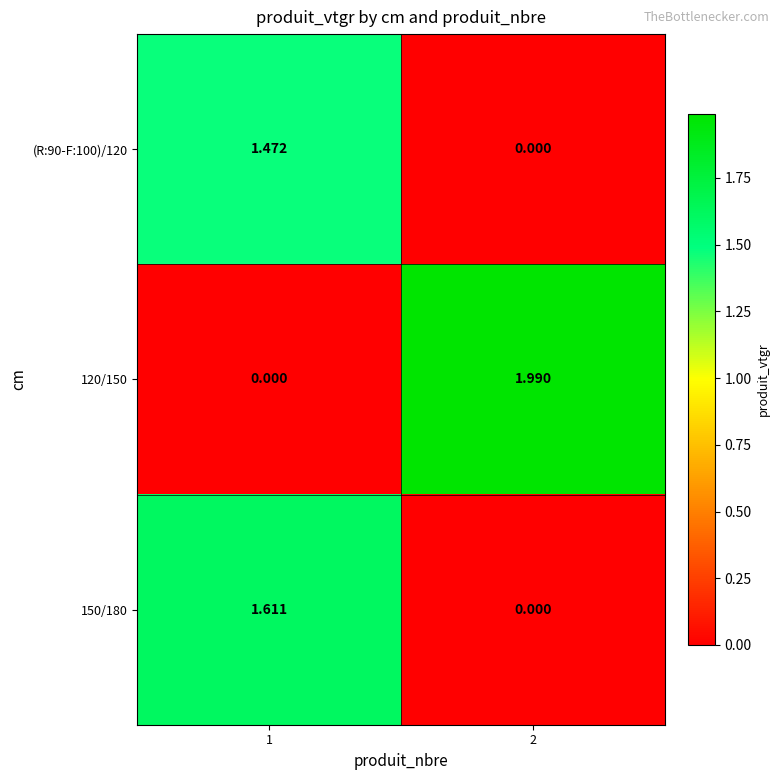

Is the value of (R:90-F:100)/120 at 1 greater than the value of 150/180 at 2?

Yes